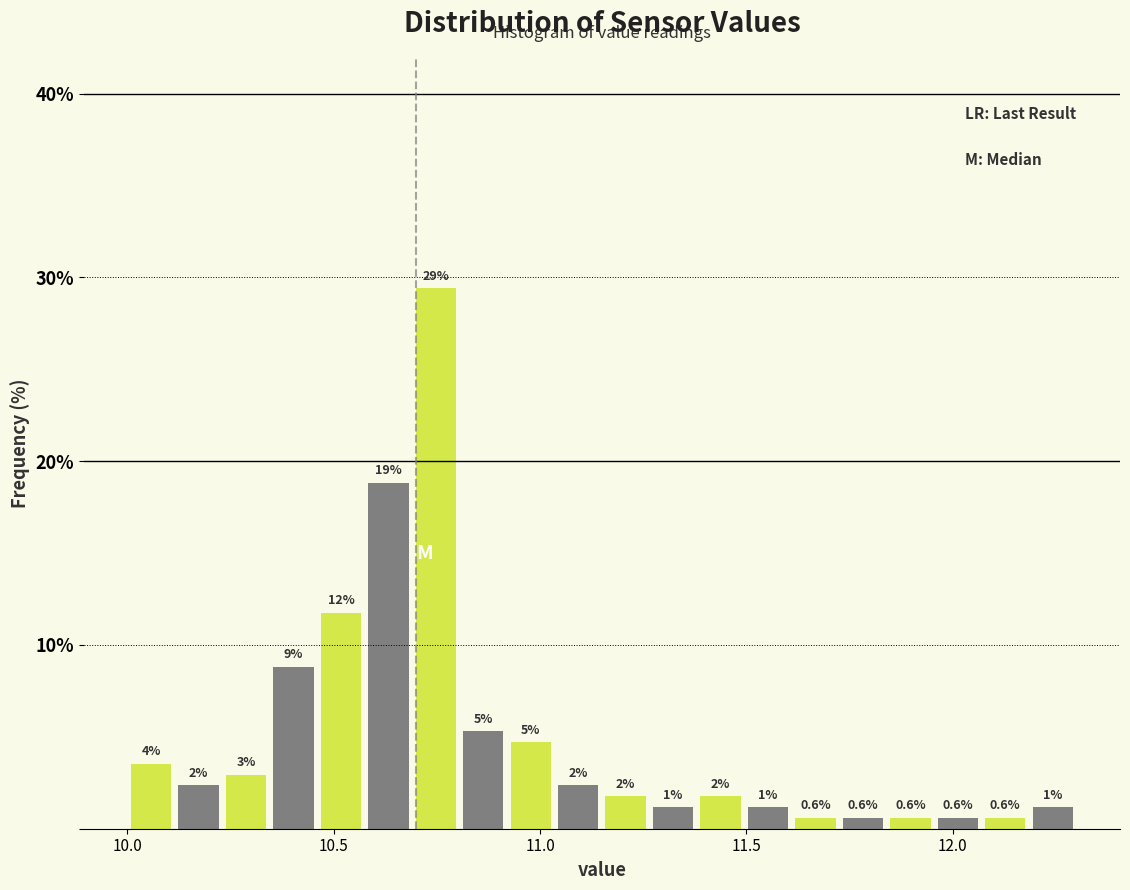

Read against the x-axis, roughly where is the centre of the tallest bar?

10.75